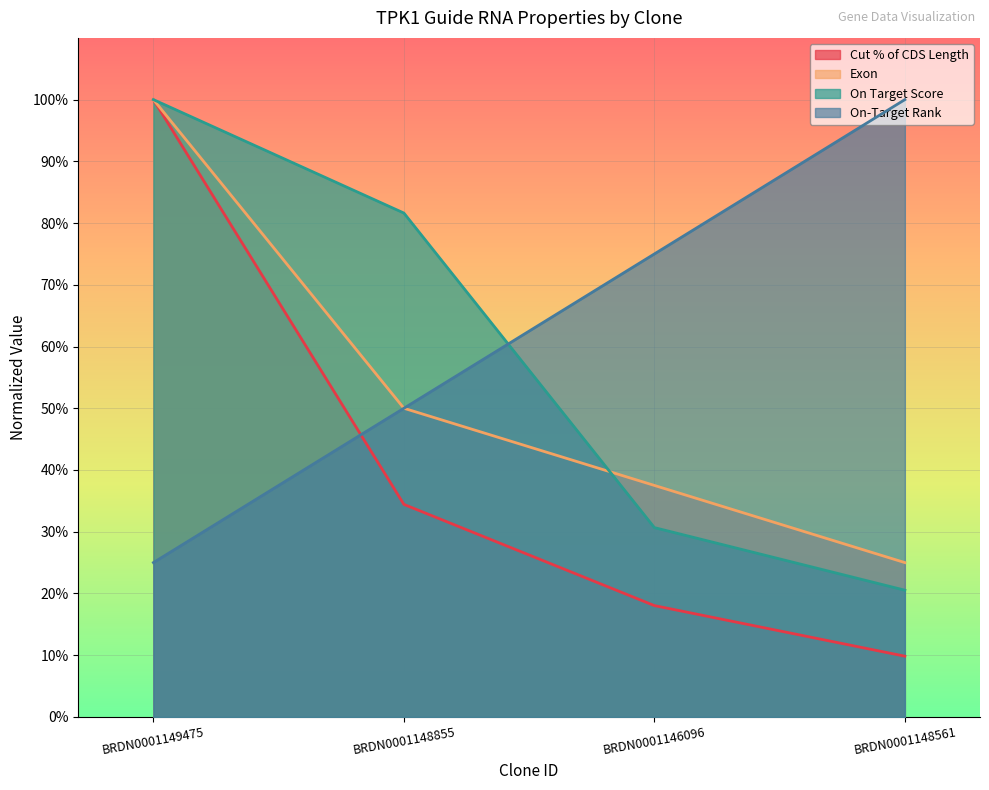

Which category has the highest value in the On-Target Rank series?

BRDN0001148561